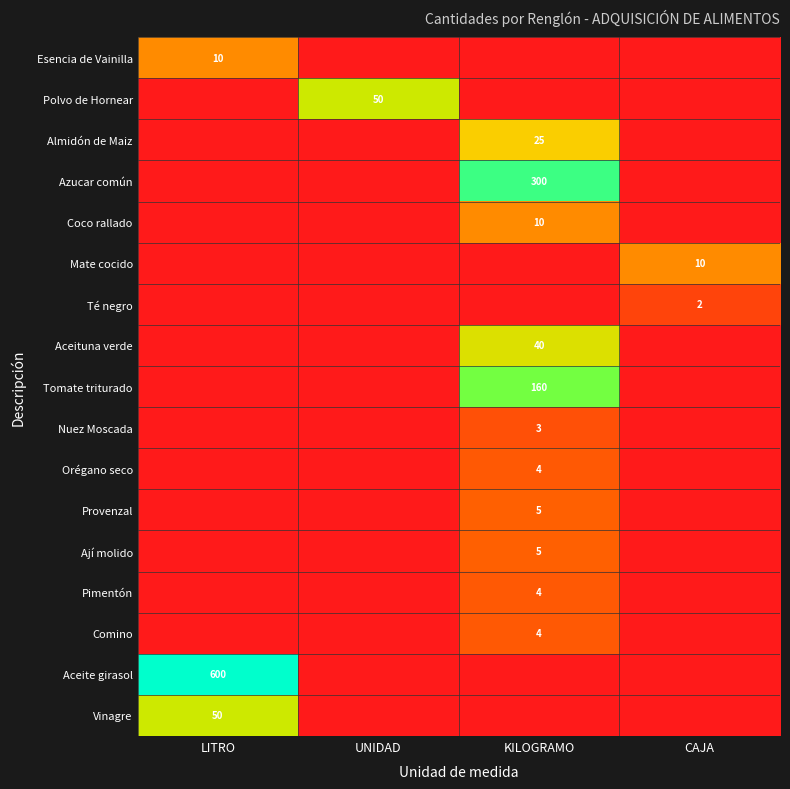

Count the number of data series in this chart.

17